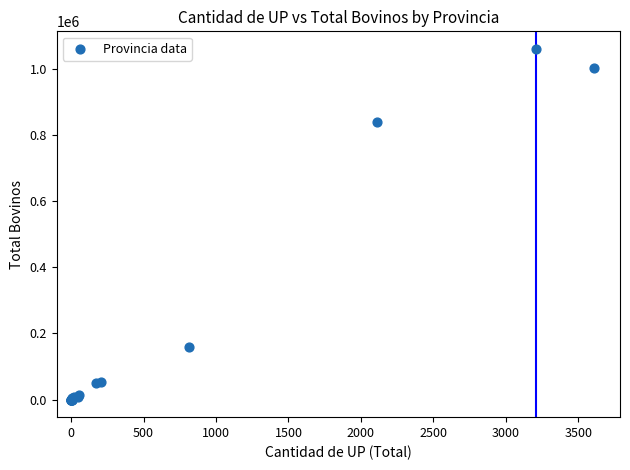

What Y value in the scatter plot is closest to 530027?

838984